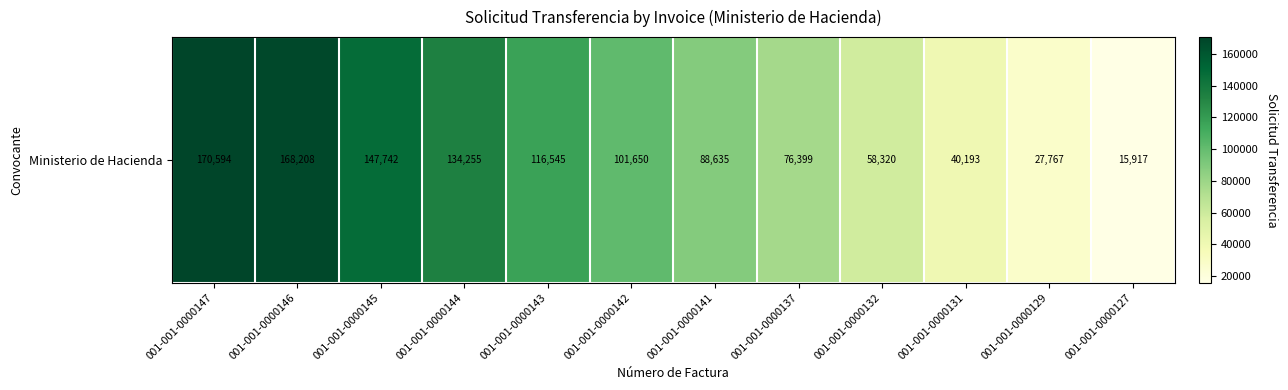

Rank the categories by value from highest to lowest.

001-001-0000147, 001-001-0000146, 001-001-0000145, 001-001-0000144, 001-001-0000143, 001-001-0000142, 001-001-0000141, 001-001-0000137, 001-001-0000132, 001-001-0000131, 001-001-0000129, 001-001-0000127